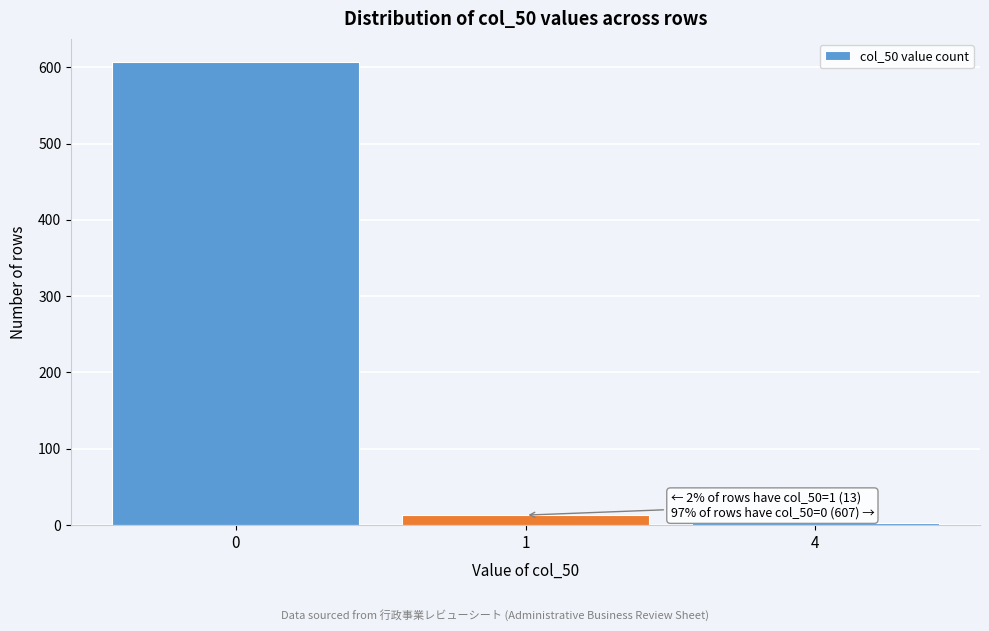

Reading left to right, extract all data points from this chart.

0=607	1=13	4=3